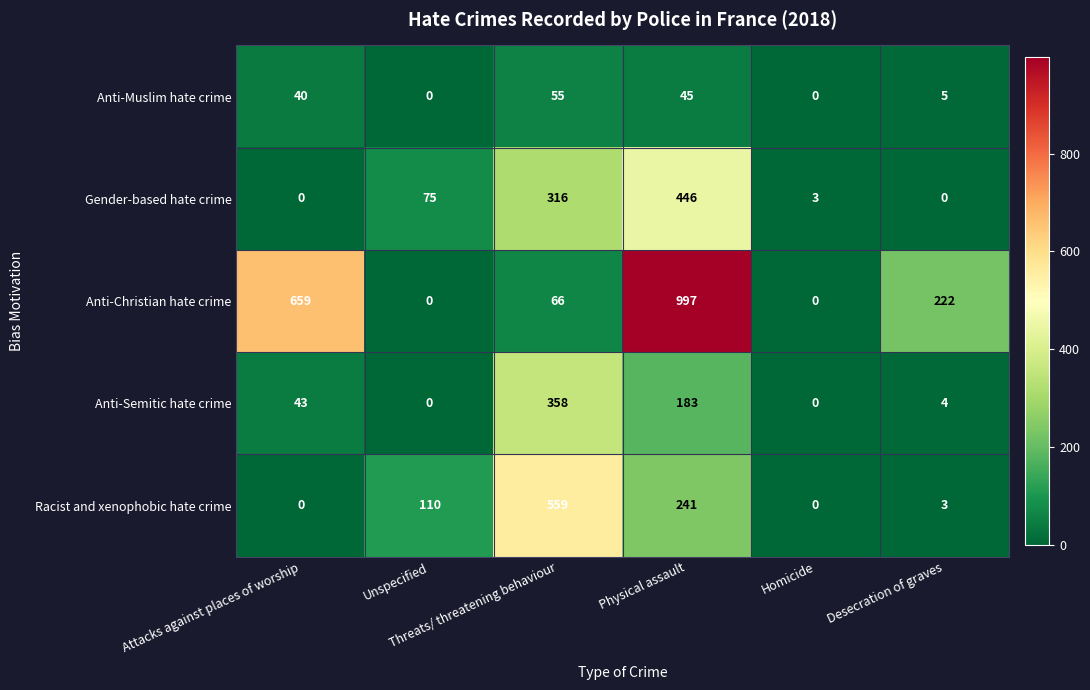

List the series in order of their peak value, highest first.

Anti-Christian hate crime, Racist and xenophobic hate crime, Gender-based hate crime, Anti-Semitic hate crime, Anti-Muslim hate crime